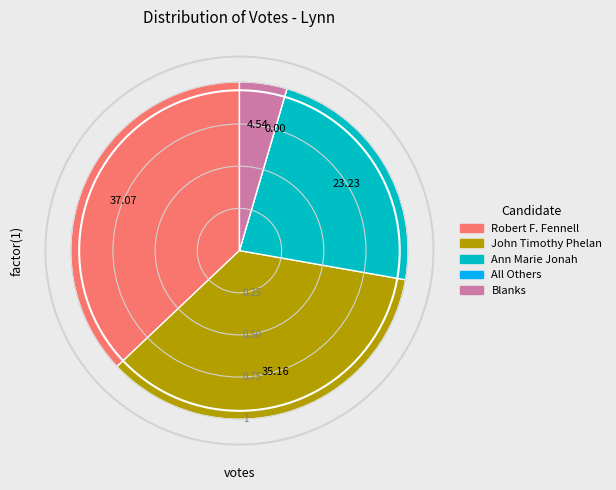

Between Robert F. Fennell and Blanks, which is larger?

Robert F. Fennell